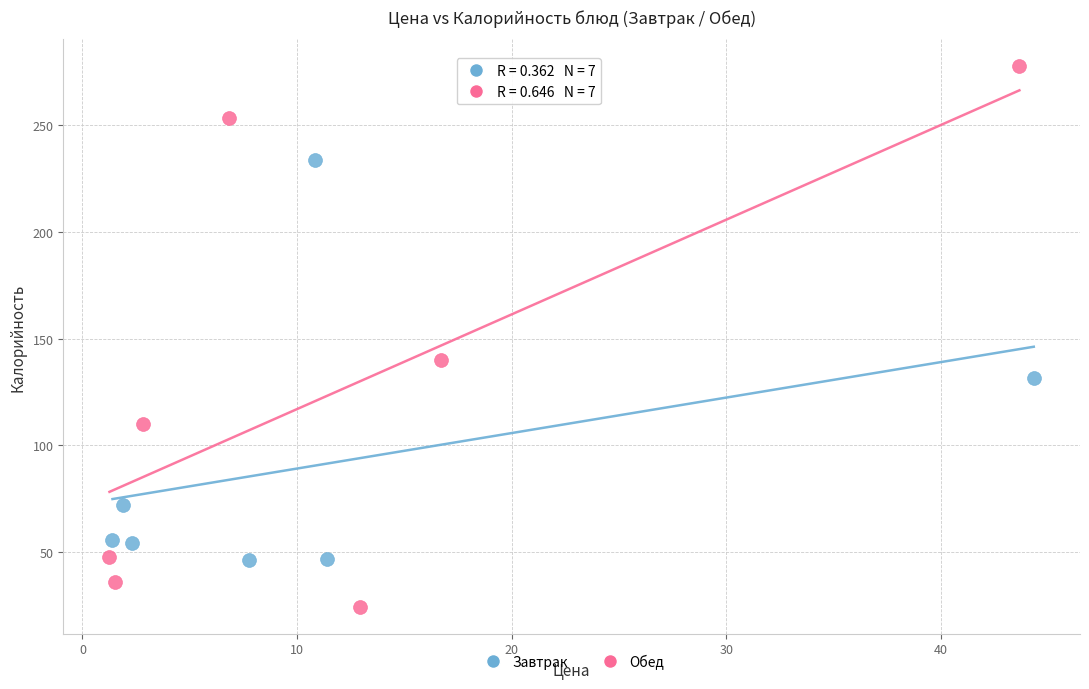

Which series contains the highest Y value?

Обед